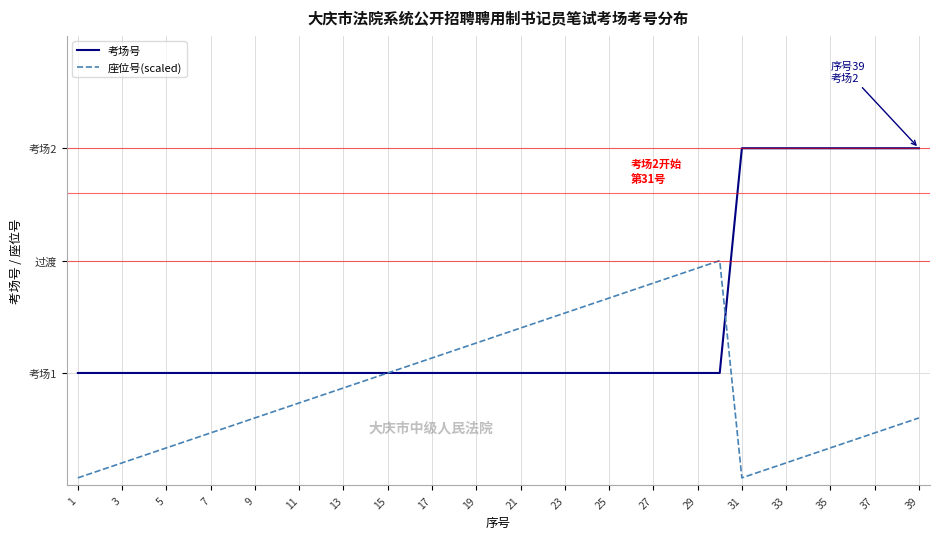

How many intersections are there between 考场号 and 座位号(scaled)?

1